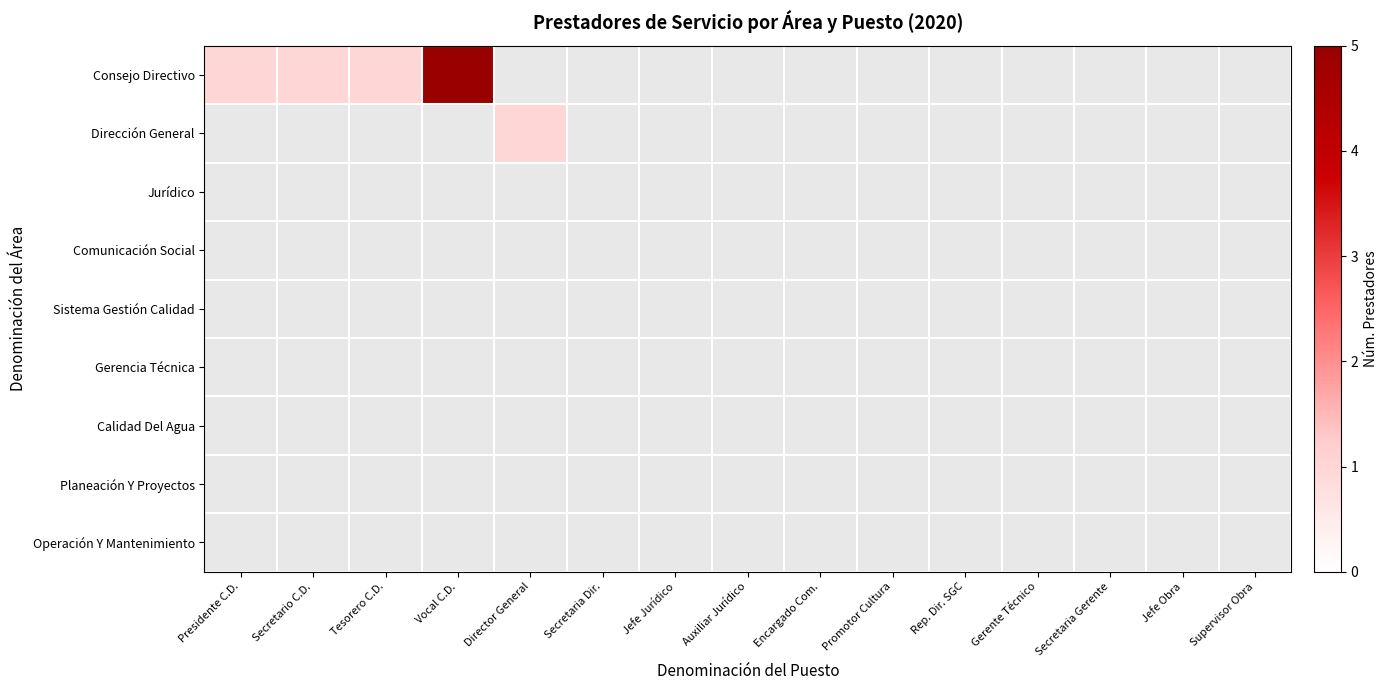

Reading left to right, extract all data points from this chart.

Consejo Directivo: Presidente C.D.=1	Secretario C.D.=1	Tesorero C.D.=1	Vocal C.D.=5	Director General=0	Secretaria Dir.=0	Jefe Jurídico=0	Auxiliar Jurídico=0	Encargado Com.=0	Promotor Cultura=0	Rep. Dir. SGC=0	Gerente Técnico=0	Secretaria Gerente=0	Jefe Obra=0	Supervisor Obra=0
Dirección General: Presidente C.D.=0	Secretario C.D.=0	Tesorero C.D.=0	Vocal C.D.=0	Director General=1	Secretaria Dir.=0	Jefe Jurídico=0	Auxiliar Jurídico=0	Encargado Com.=0	Promotor Cultura=0	Rep. Dir. SGC=0	Gerente Técnico=0	Secretaria Gerente=0	Jefe Obra=0	Supervisor Obra=0
Jurídico: Presidente C.D.=0	Secretario C.D.=0	Tesorero C.D.=0	Vocal C.D.=0	Director General=0	Secretaria Dir.=0	Jefe Jurídico=0	Auxiliar Jurídico=0	Encargado Com.=0	Promotor Cultura=0	Rep. Dir. SGC=0	Gerente Técnico=0	Secretaria Gerente=0	Jefe Obra=0	Supervisor Obra=0
Comunicación Social: Presidente C.D.=0	Secretario C.D.=0	Tesorero C.D.=0	Vocal C.D.=0	Director General=0	Secretaria Dir.=0	Jefe Jurídico=0	Auxiliar Jurídico=0	Encargado Com.=0	Promotor Cultura=0	Rep. Dir. SGC=0	Gerente Técnico=0	Secretaria Gerente=0	Jefe Obra=0	Supervisor Obra=0
Sistema Gestión Calidad: Presidente C.D.=0	Secretario C.D.=0	Tesorero C.D.=0	Vocal C.D.=0	Director General=0	Secretaria Dir.=0	Jefe Jurídico=0	Auxiliar Jurídico=0	Encargado Com.=0	Promotor Cultura=0	Rep. Dir. SGC=0	Gerente Técnico=0	Secretaria Gerente=0	Jefe Obra=0	Supervisor Obra=0
Gerencia Técnica: Presidente C.D.=0	Secretario C.D.=0	Tesorero C.D.=0	Vocal C.D.=0	Director General=0	Secretaria Dir.=0	Jefe Jurídico=0	Auxiliar Jurídico=0	Encargado Com.=0	Promotor Cultura=0	Rep. Dir. SGC=0	Gerente Técnico=0	Secretaria Gerente=0	Jefe Obra=0	Supervisor Obra=0
Calidad Del Agua: Presidente C.D.=0	Secretario C.D.=0	Tesorero C.D.=0	Vocal C.D.=0	Director General=0	Secretaria Dir.=0	Jefe Jurídico=0	Auxiliar Jurídico=0	Encargado Com.=0	Promotor Cultura=0	Rep. Dir. SGC=0	Gerente Técnico=0	Secretaria Gerente=0	Jefe Obra=0	Supervisor Obra=0
Planeación Y Proyectos: Presidente C.D.=0	Secretario C.D.=0	Tesorero C.D.=0	Vocal C.D.=0	Director General=0	Secretaria Dir.=0	Jefe Jurídico=0	Auxiliar Jurídico=0	Encargado Com.=0	Promotor Cultura=0	Rep. Dir. SGC=0	Gerente Técnico=0	Secretaria Gerente=0	Jefe Obra=0	Supervisor Obra=0
Operación Y Mantenimiento: Presidente C.D.=0	Secretario C.D.=0	Tesorero C.D.=0	Vocal C.D.=0	Director General=0	Secretaria Dir.=0	Jefe Jurídico=0	Auxiliar Jurídico=0	Encargado Com.=0	Promotor Cultura=0	Rep. Dir. SGC=0	Gerente Técnico=0	Secretaria Gerente=0	Jefe Obra=0	Supervisor Obra=0